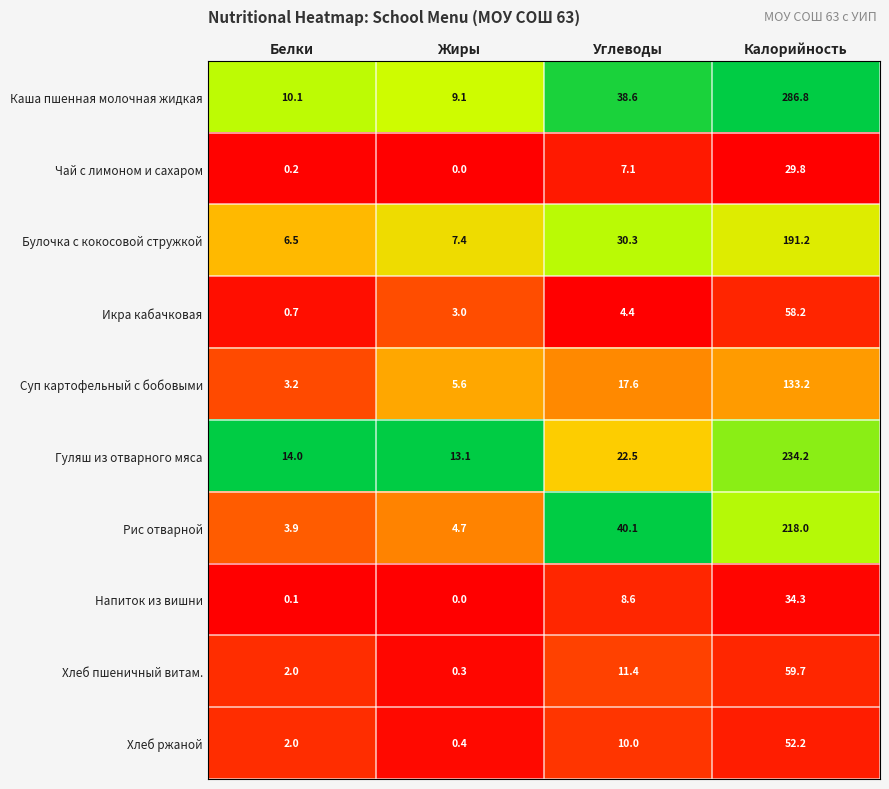

The value of Каша пшенная молочная жидкая at Углеводы is 11.7. True or false?

False